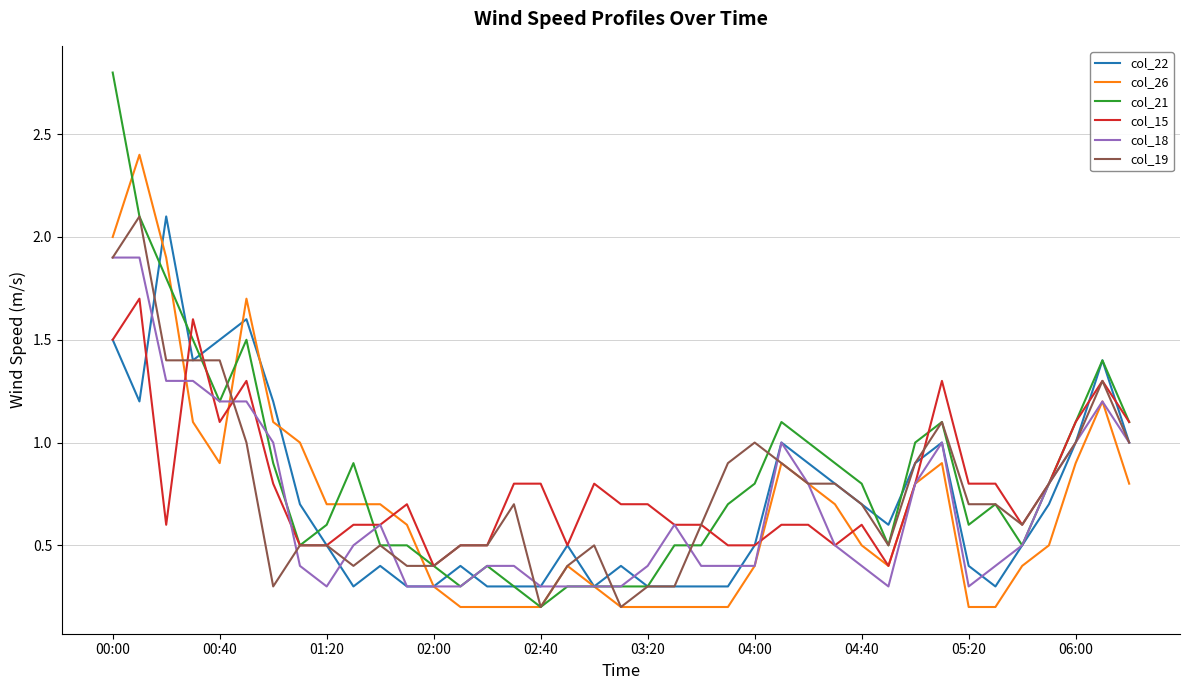

What is the highest value of the col_22 series?

2.1